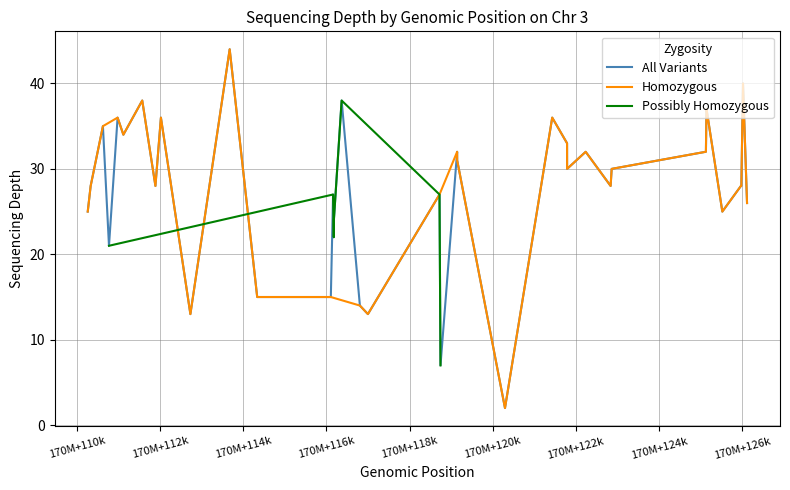

The value at 28 is 36. True or false?

True